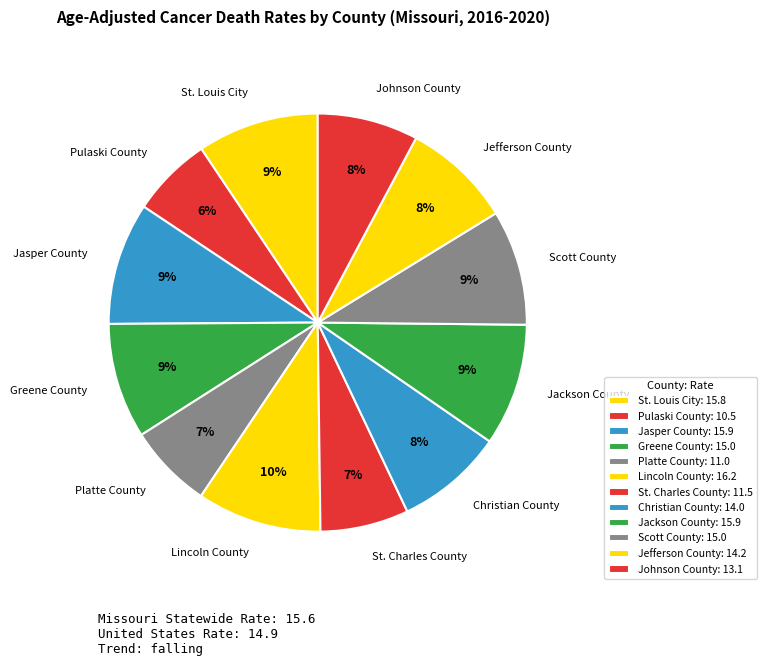

Is the sum of Christian County and Jasper County greater than half?

No